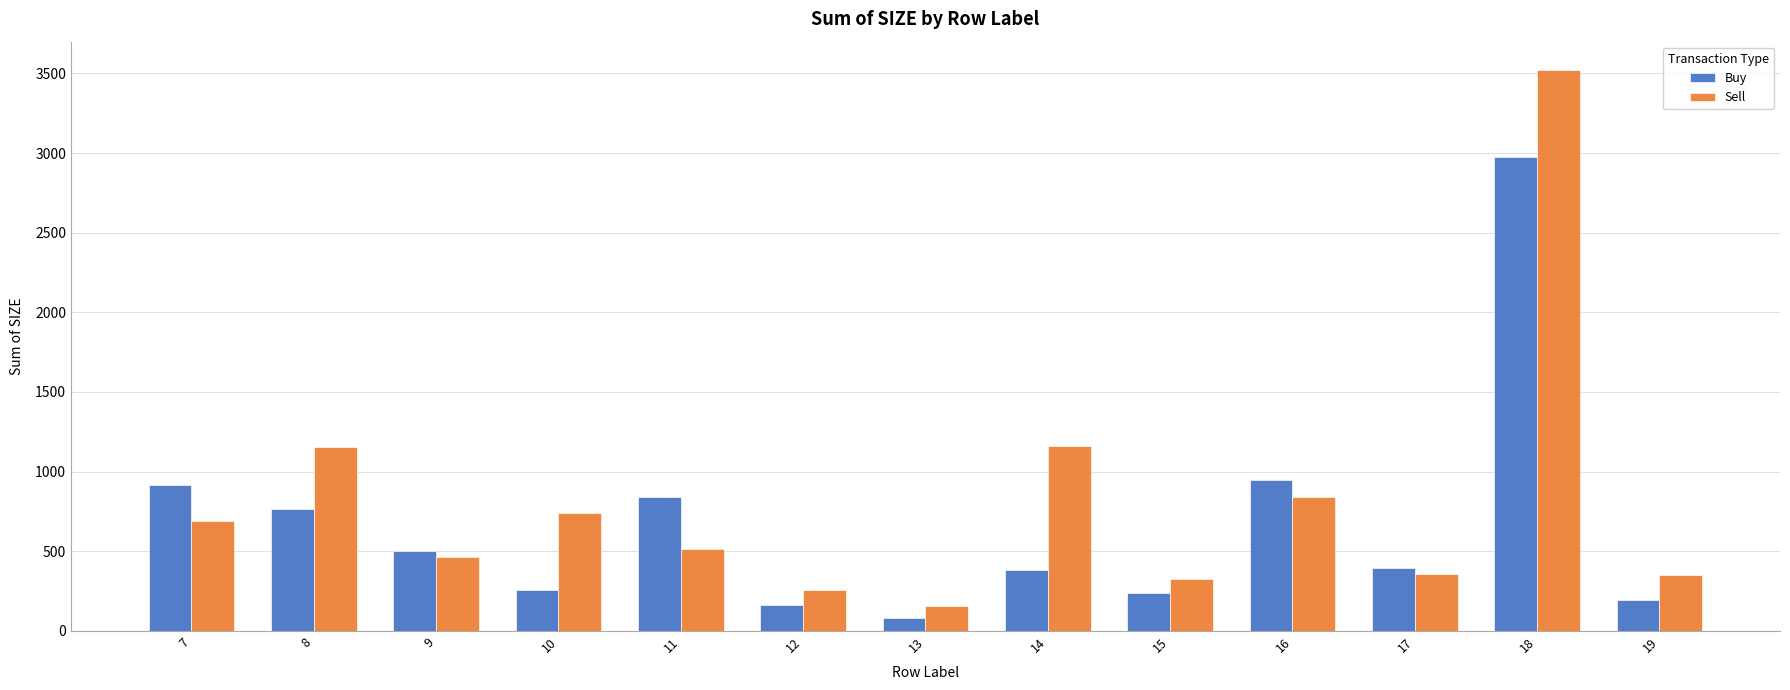

At which category is the sum across all series the highest?

18